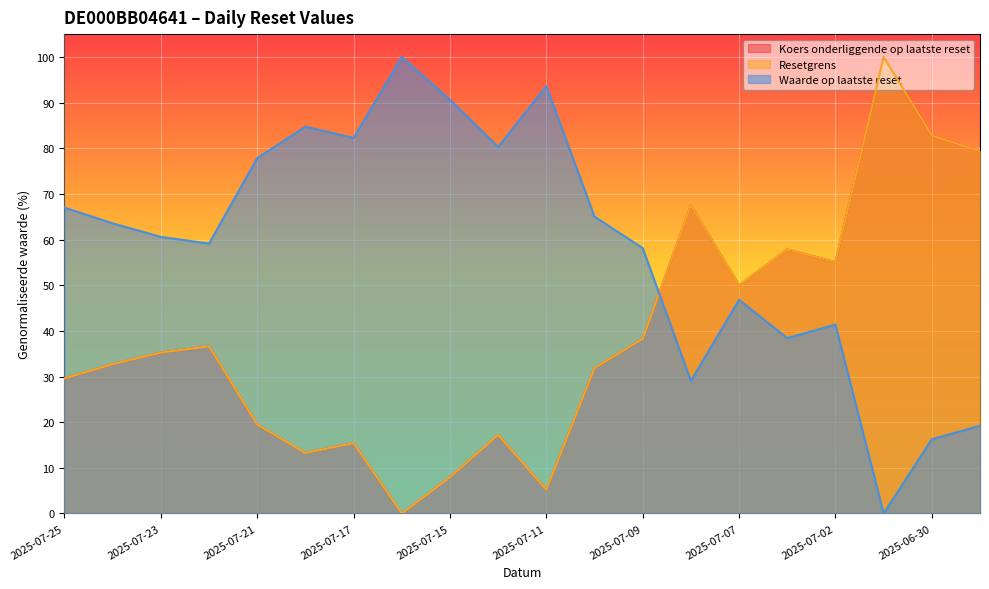

What is the maximum value for Waarde op laatste reset?

100.0